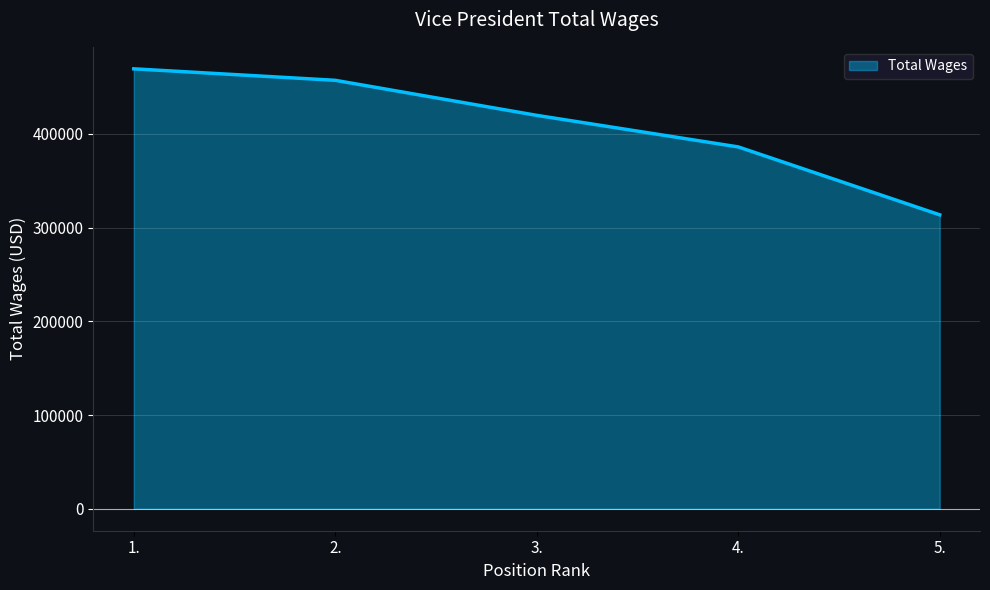

Is it true that the value at 3. is 419703?

True